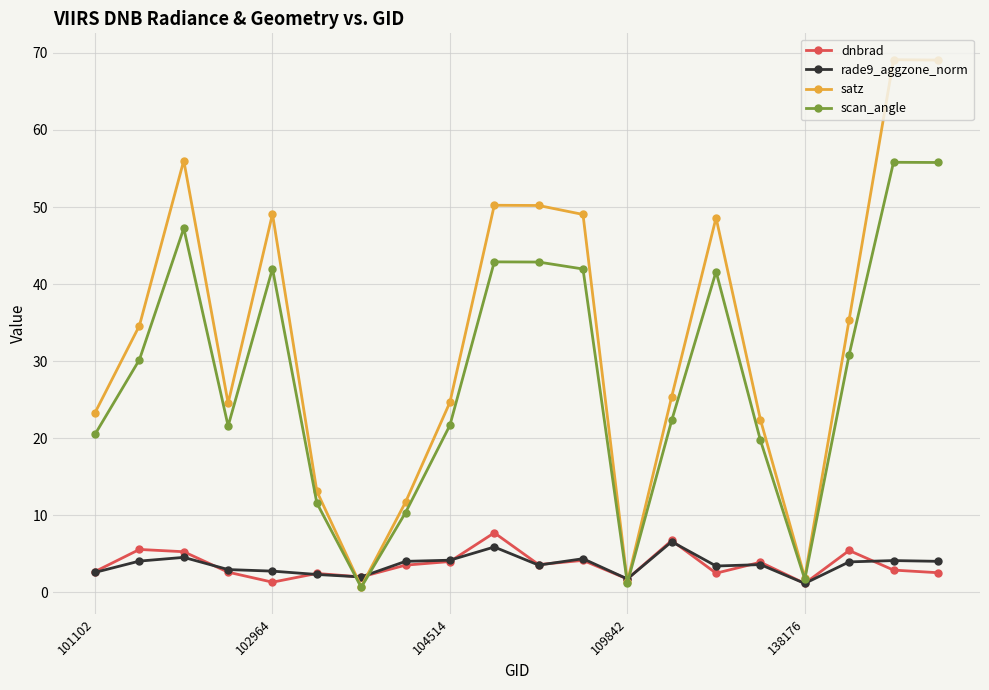

True or false: rade9_aggzone_norm has more than 0 points higher than both neighbors.

True